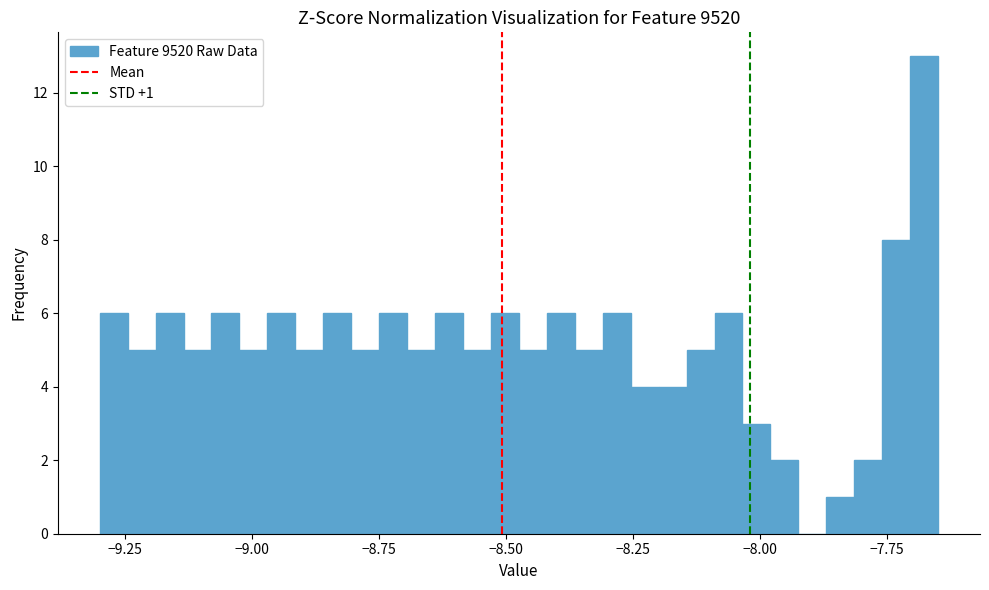

Read against the x-axis, roughly where is the centre of the tallest bar?

-7.70